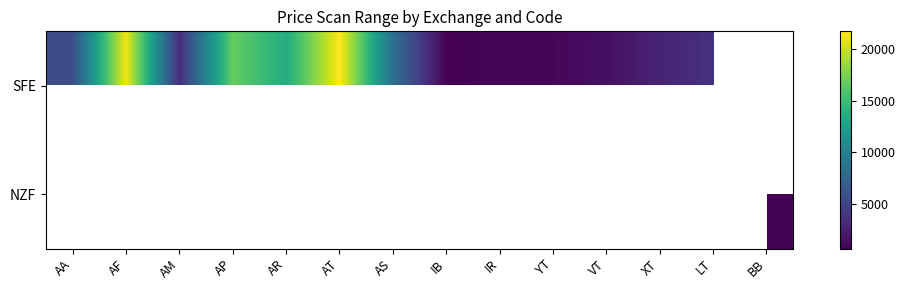

Between AA and AM, which is larger?

AA